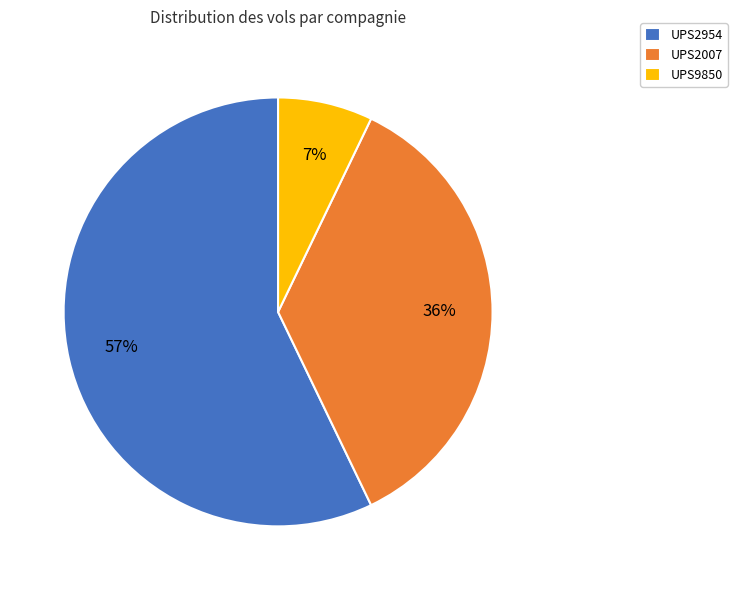

Which slice represents more than half of the pie?

UPS2954